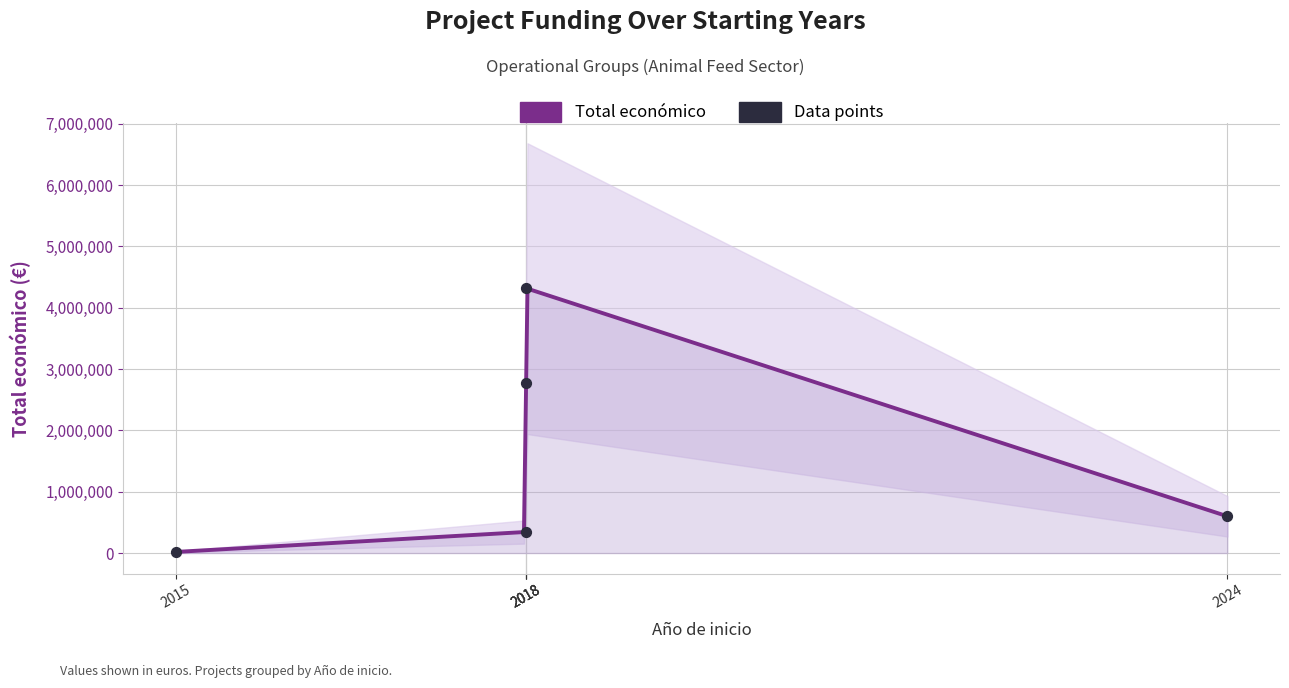

What is the change in value from 2015 to 2018?

+2751159